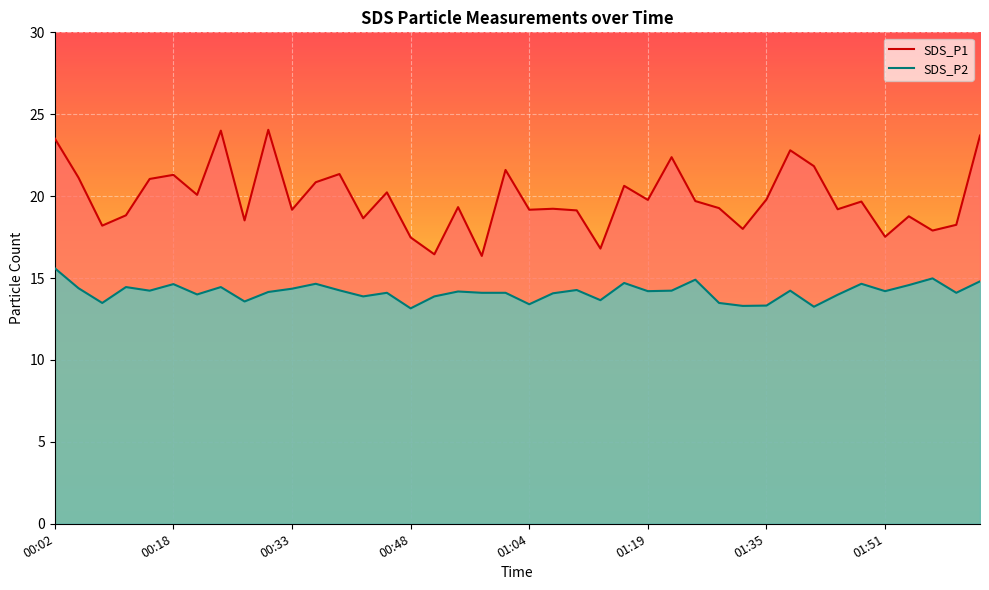

Read the SDS_P2 value at 01:35.

13.3